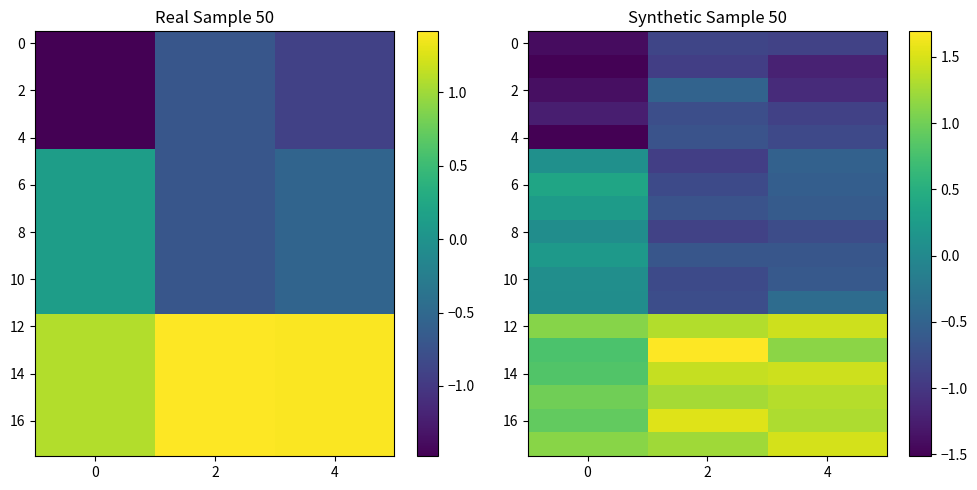

Read the 16 value at 0.

0.9